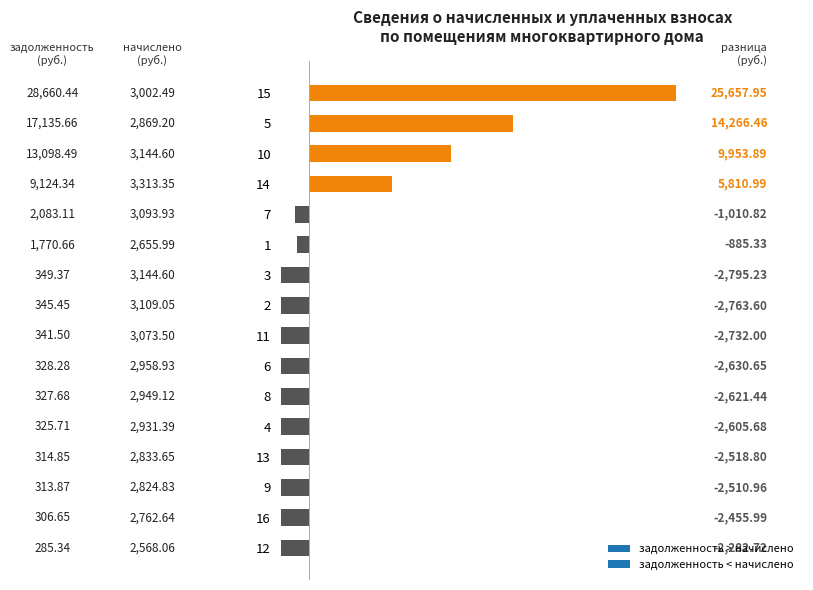

What value does the задолженность series have at 4?

325.7